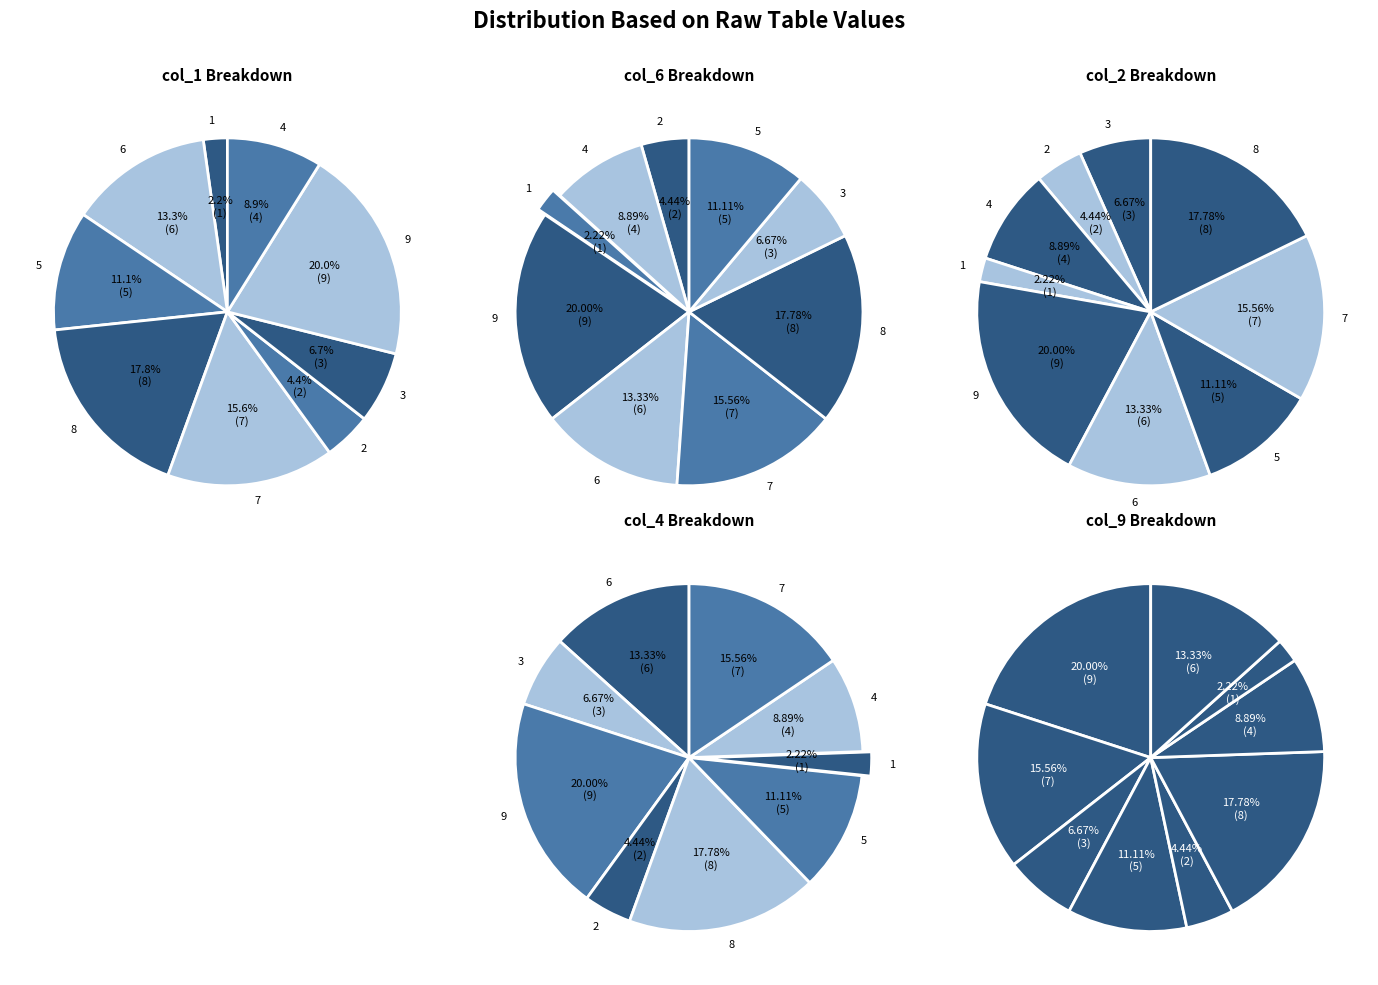

What portion of the pie excludes 7?

84.4%